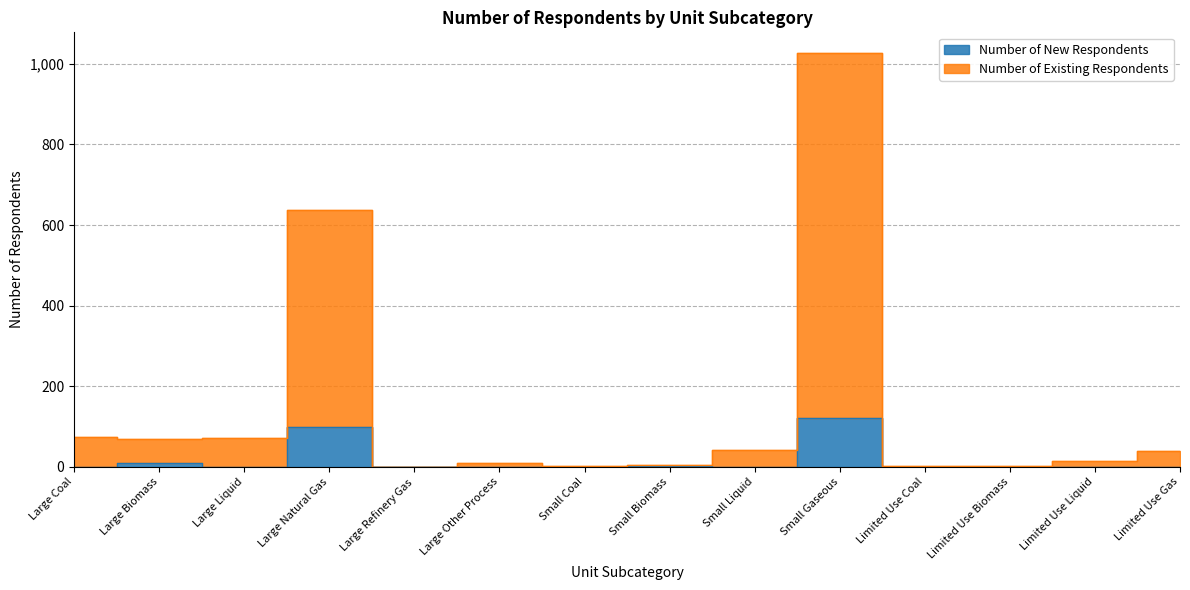

At which label does Number of New Respondents reach its peak?

Small Gaseous